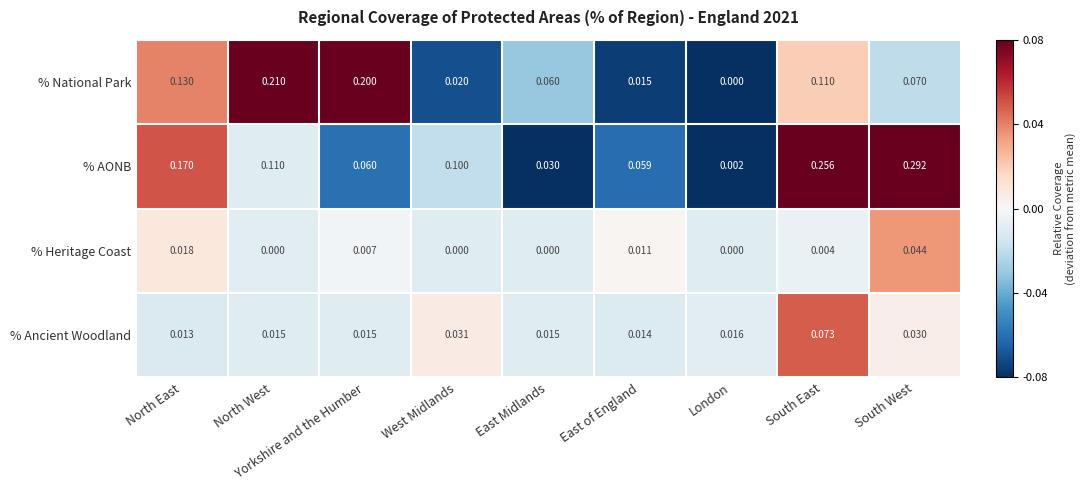

At which label is % AONB closest to 0?

London